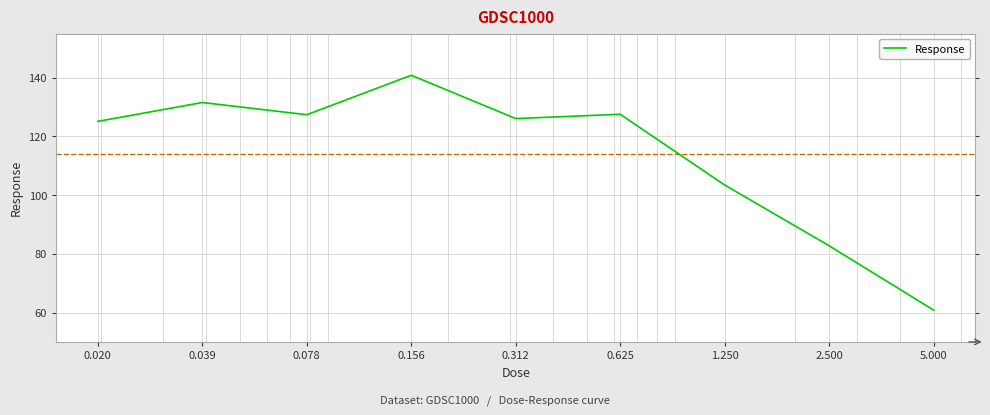

Count the number of values greater than 126.

5